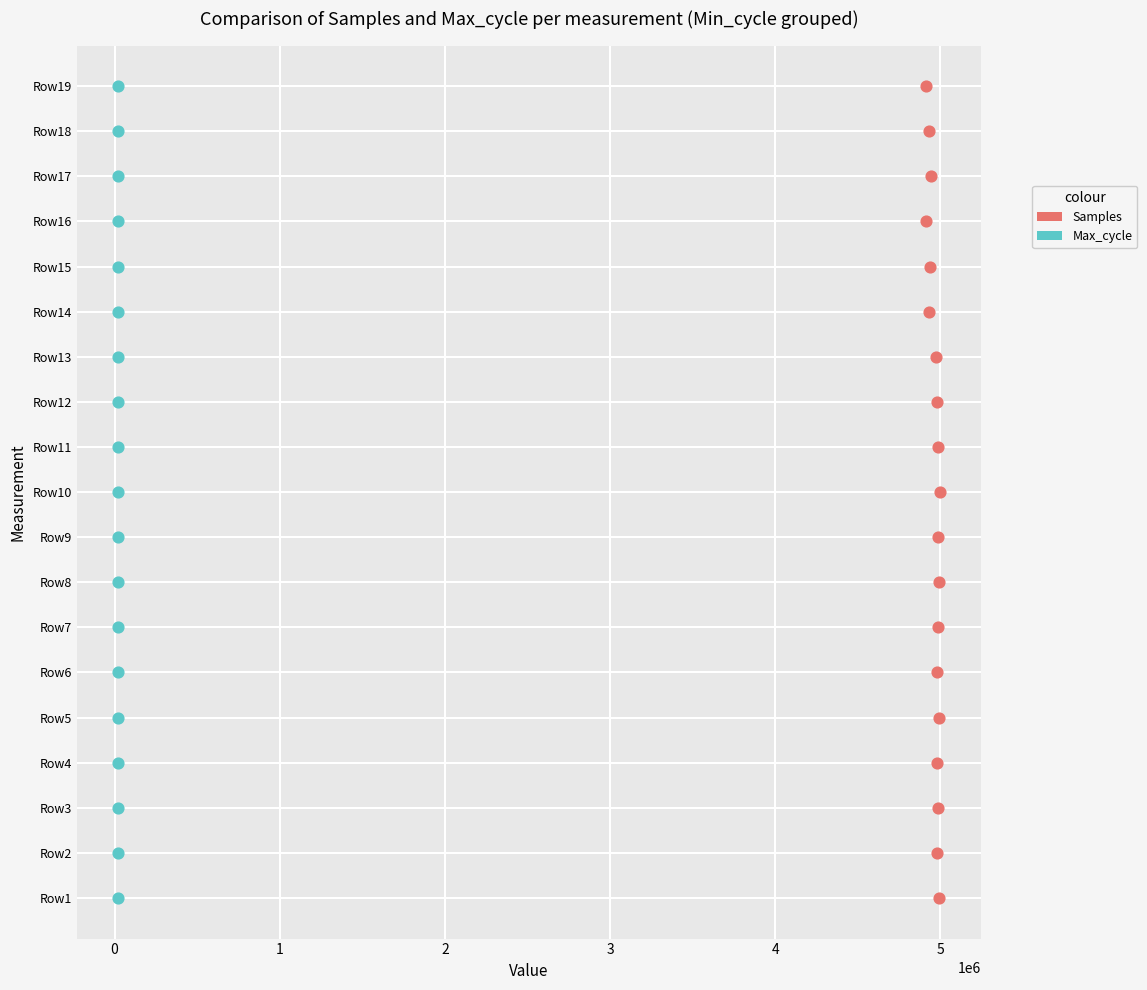

What are all the series names shown in the legend?

Samples, Max_cycle